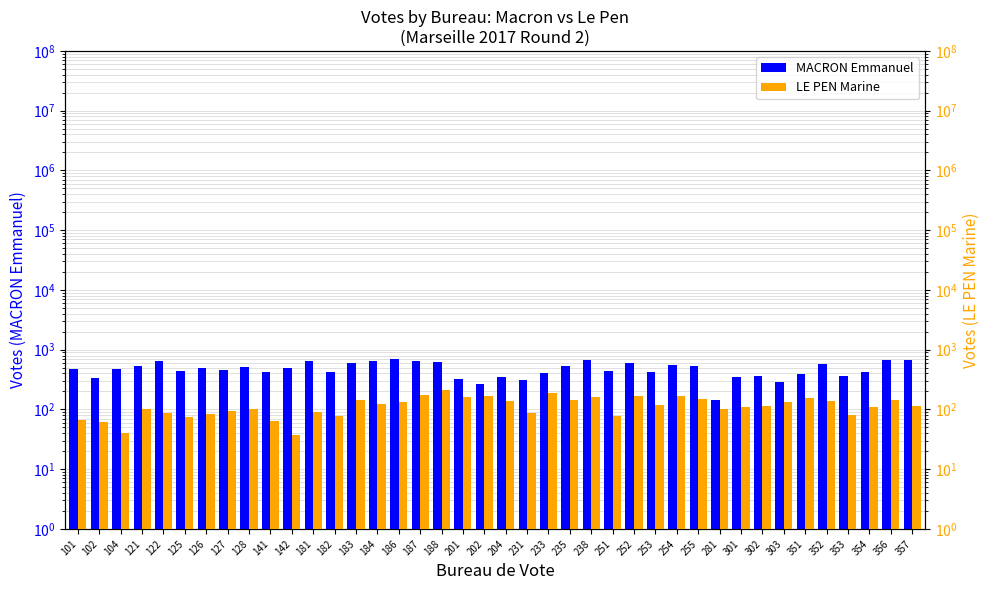

Which series has the largest total across all categories?

MACRON Emmanuel